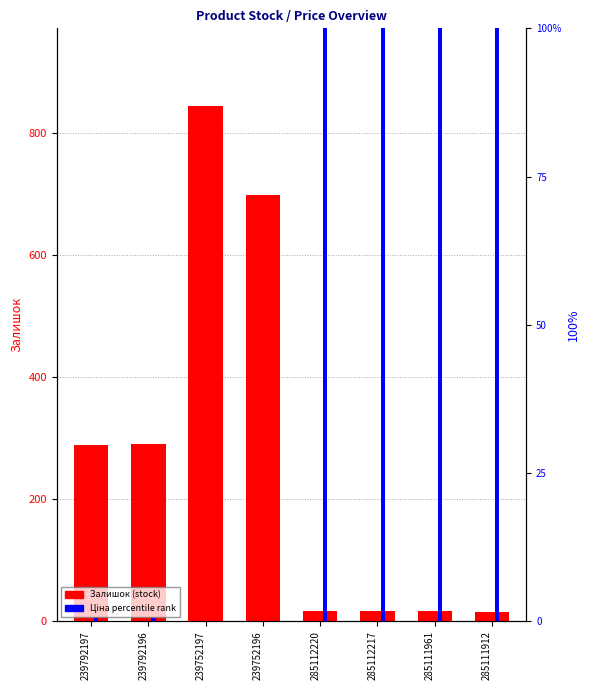

Reading right to left, what are all the values shown in this chart?

Залишок (Stock): 15.0	17.0	17.0	17.0	698.0	845.0	290.0	289.0
Ціна % rank: 100.0	100.0	100.0	100.0	0.0	0.0	0.5	0.5